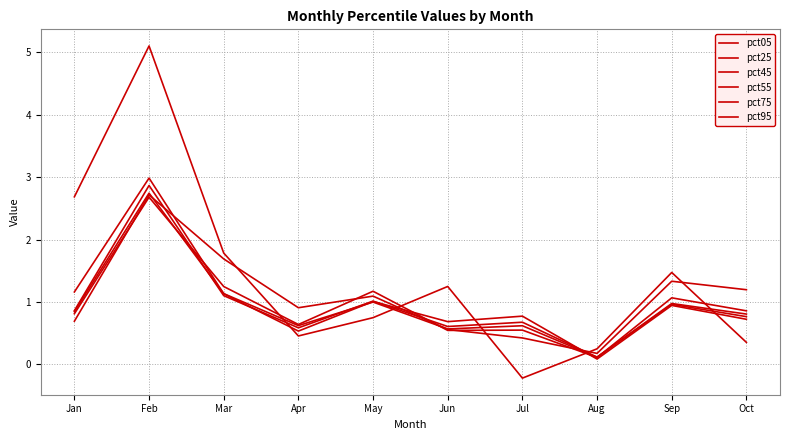

Is this an area chart (filled region under the line)?

No